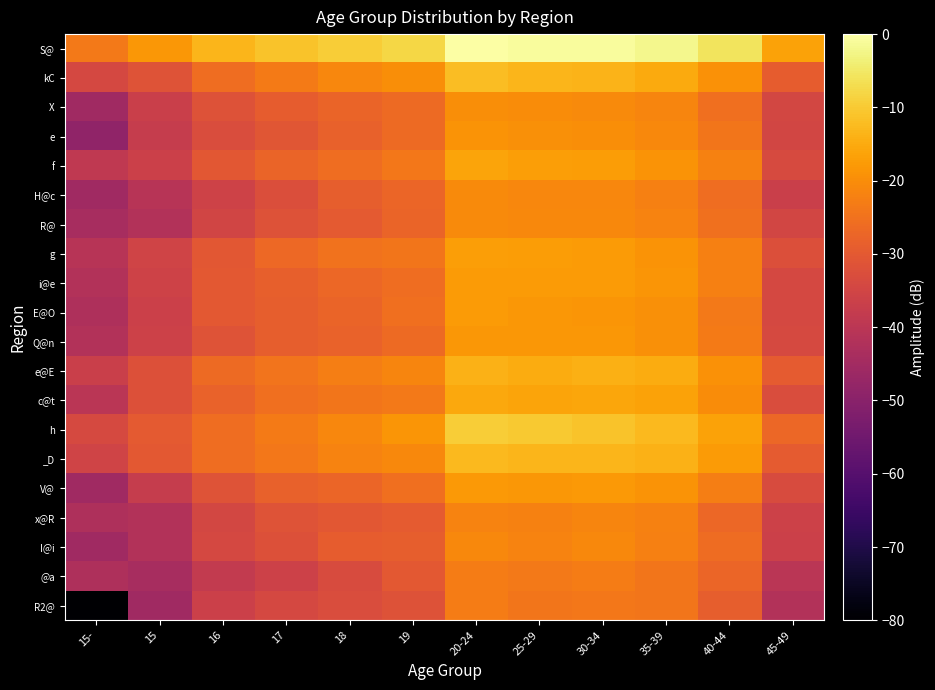

What is the spread (max minus min) of values at 35-39?

22.3